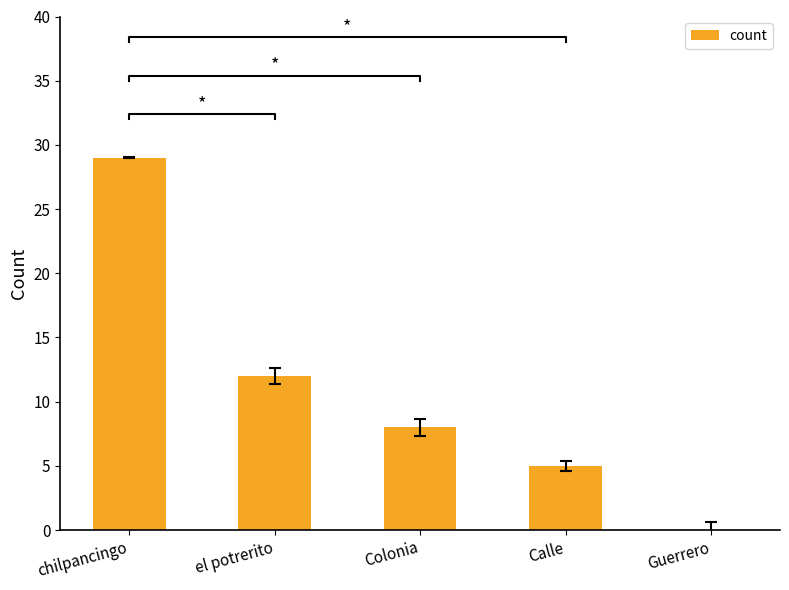

Where is the data nearest to the value 14?

el potrerito